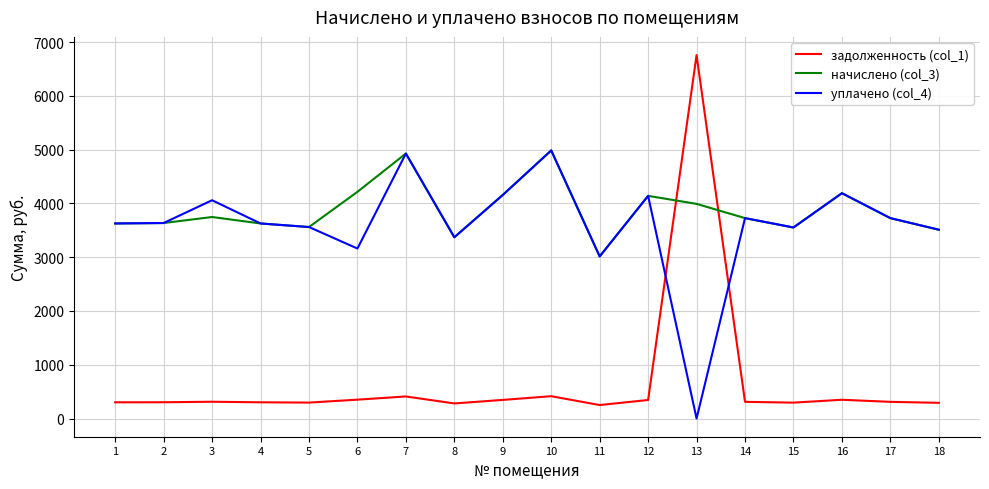

Which series changed the most between 6 and 11?

начислено (col_3)